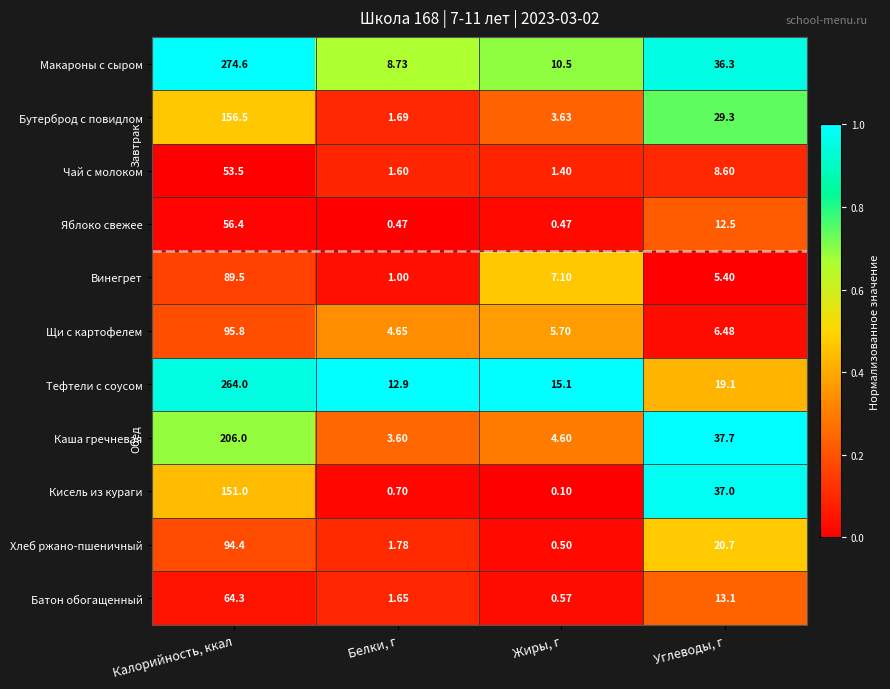

At which label does Макароны с сыром first exceed 36?

Калорийность, ккал